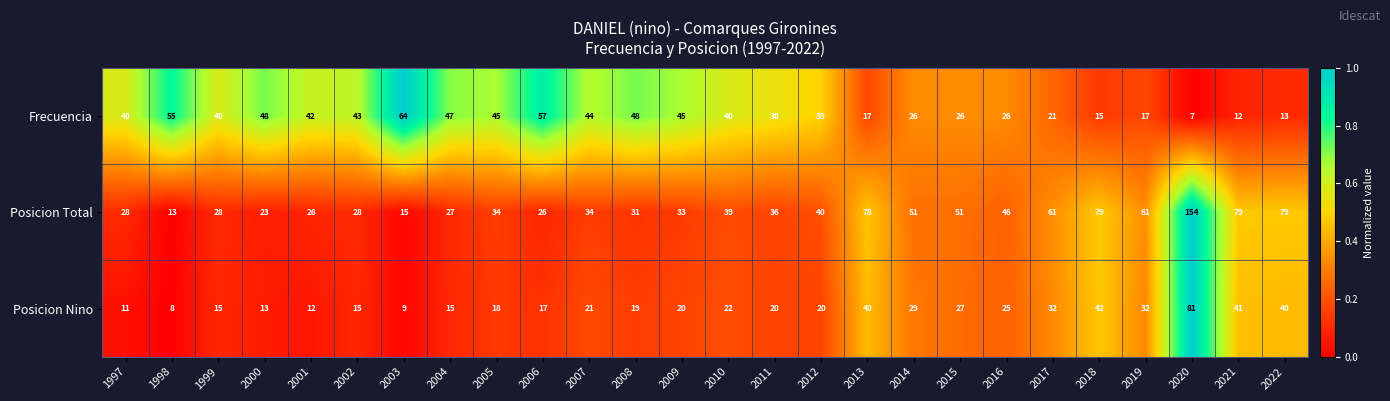

What is the total value across all series at 1998?

76